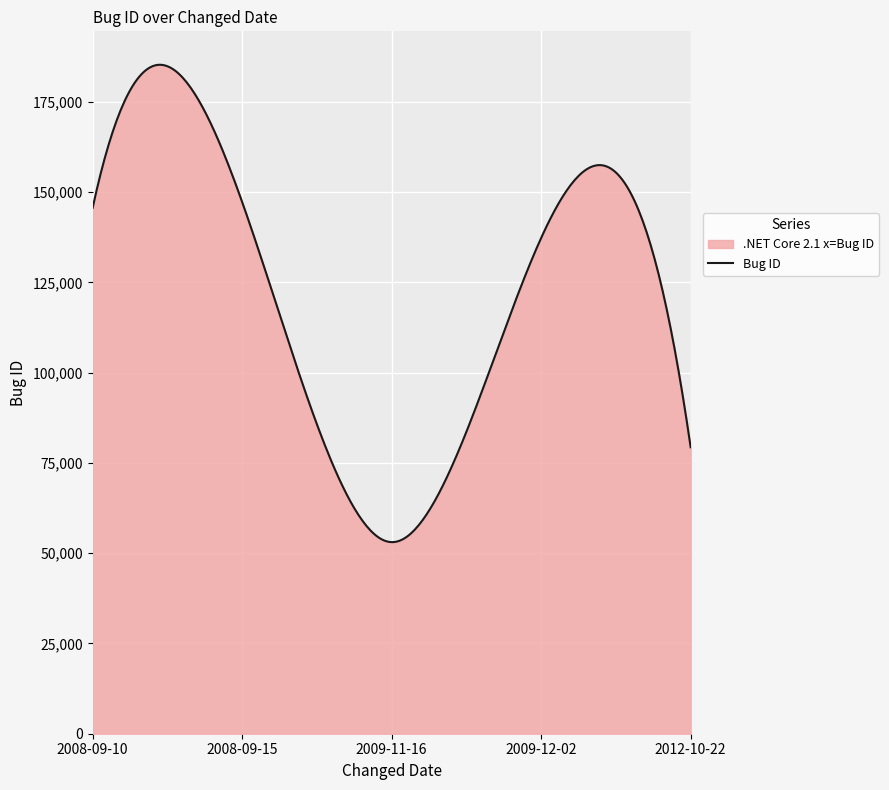

What is the minimum value shown in the chart?

53061.9